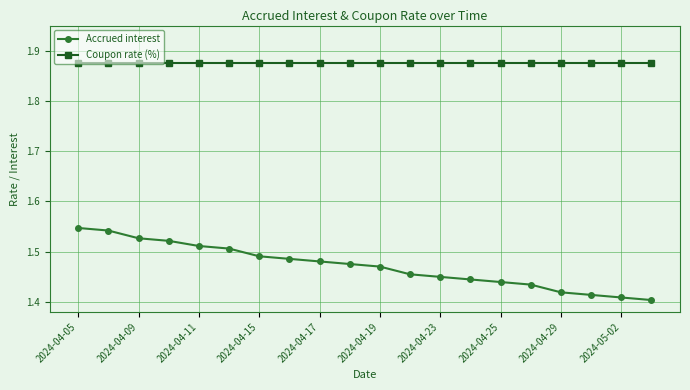

Which series has the largest total across all categories?

Coupon rate (%)